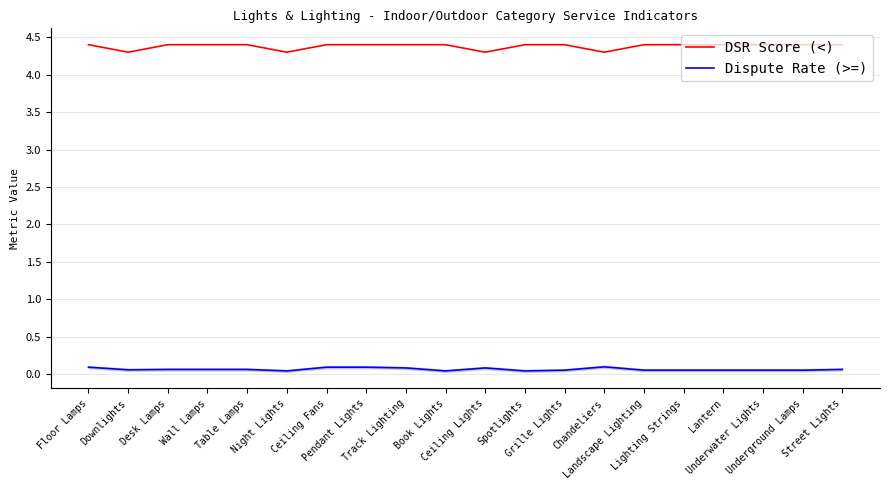

What is the total value across all series at Ceiling Lights?

4.4